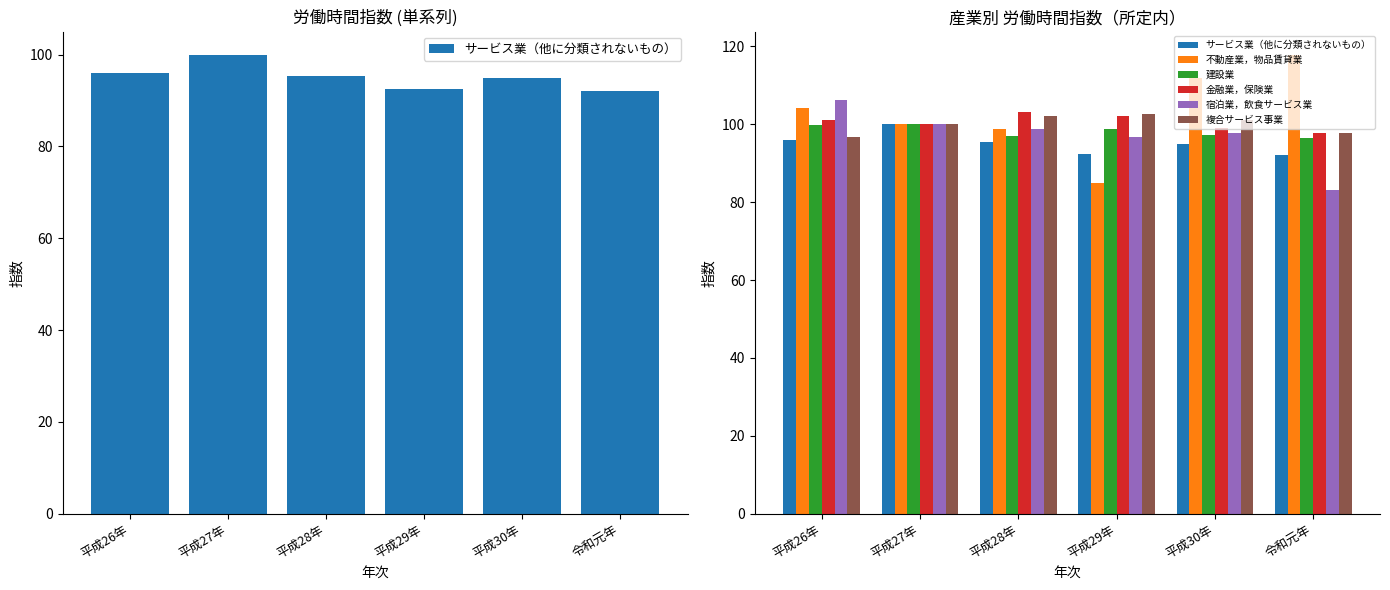

Which has a higher value, 平成28年 or 平成26年?

平成26年